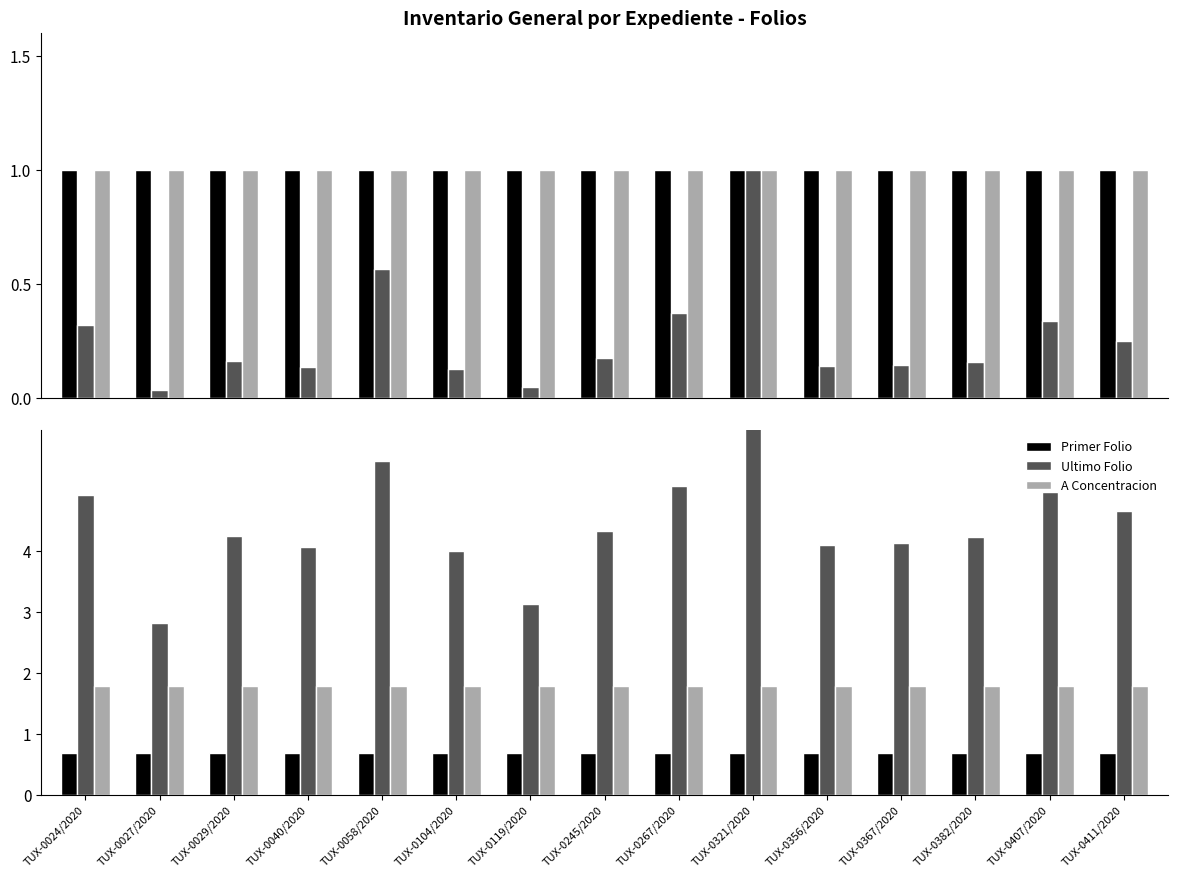

What is the total value across all series at TUX-0407/2020?

7.5